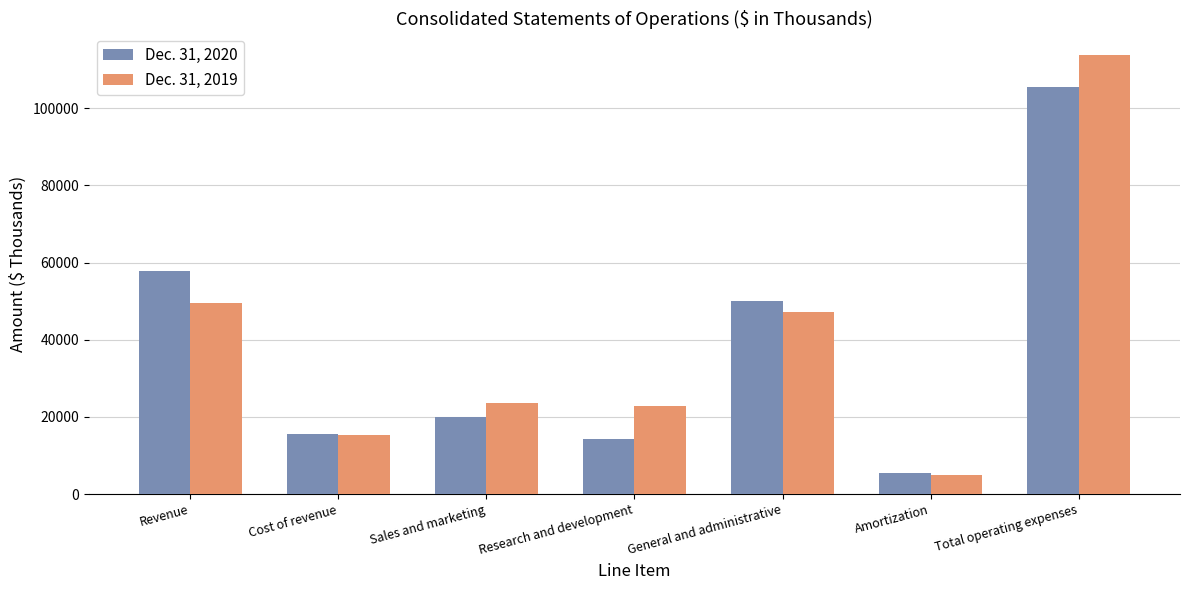

What position from the right is Amortization?

2